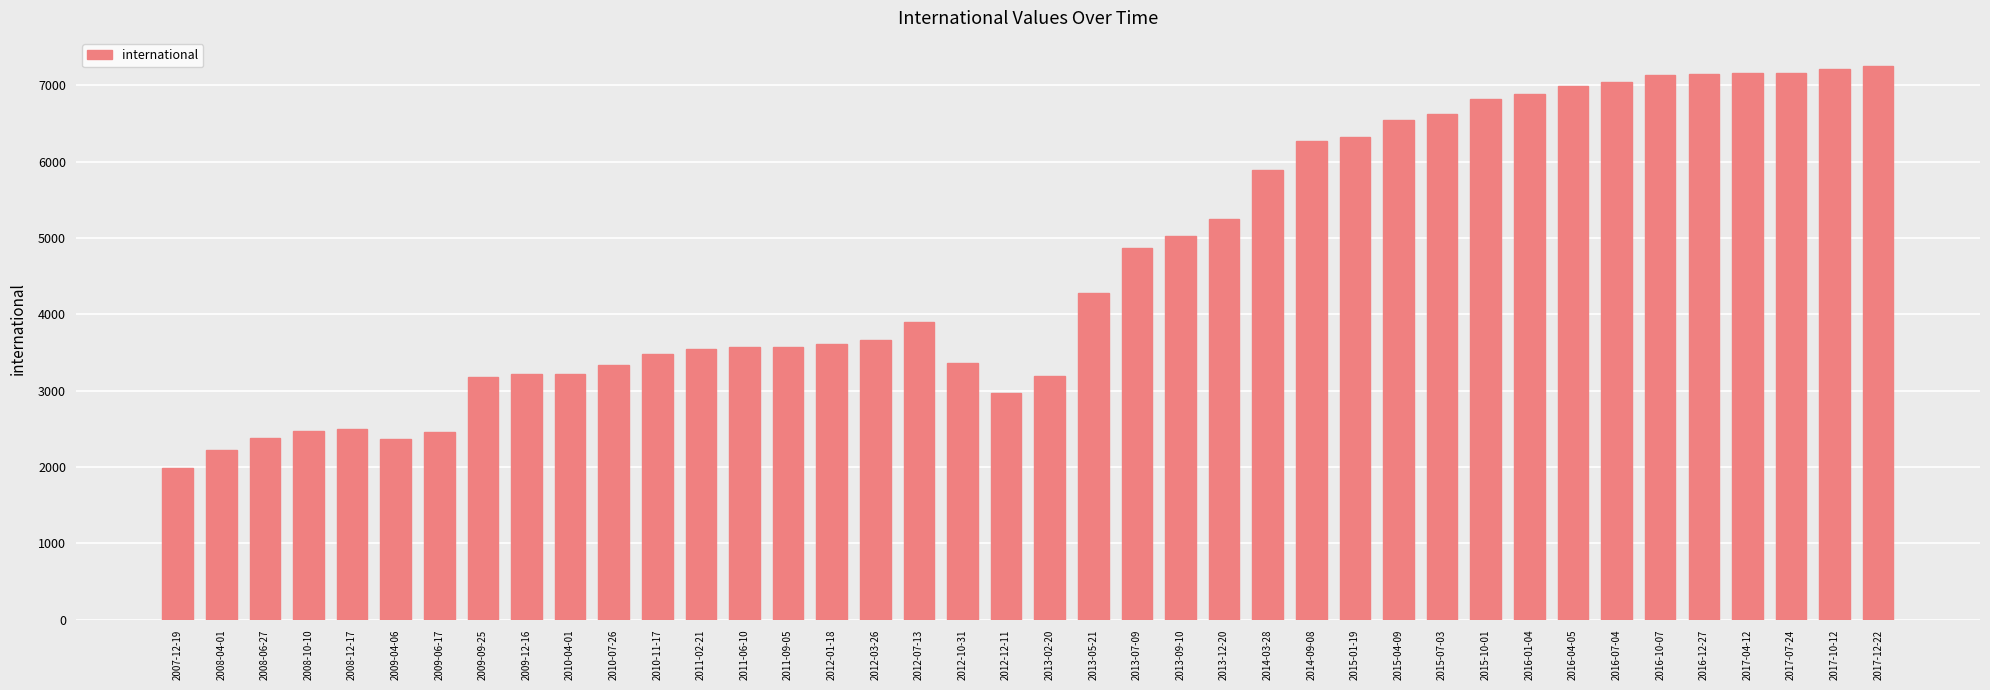

What is the change in value from 2013-12-20 to 2016-01-04?

+1638